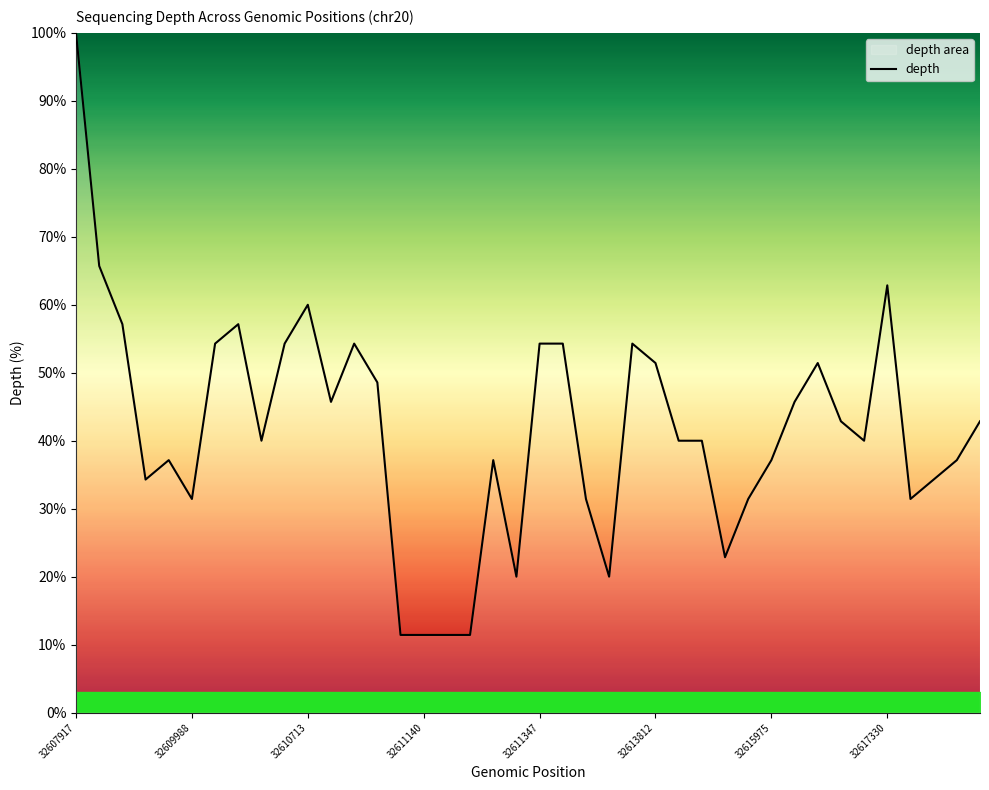

Is it true that the value at 32610680 is 54.3?

True